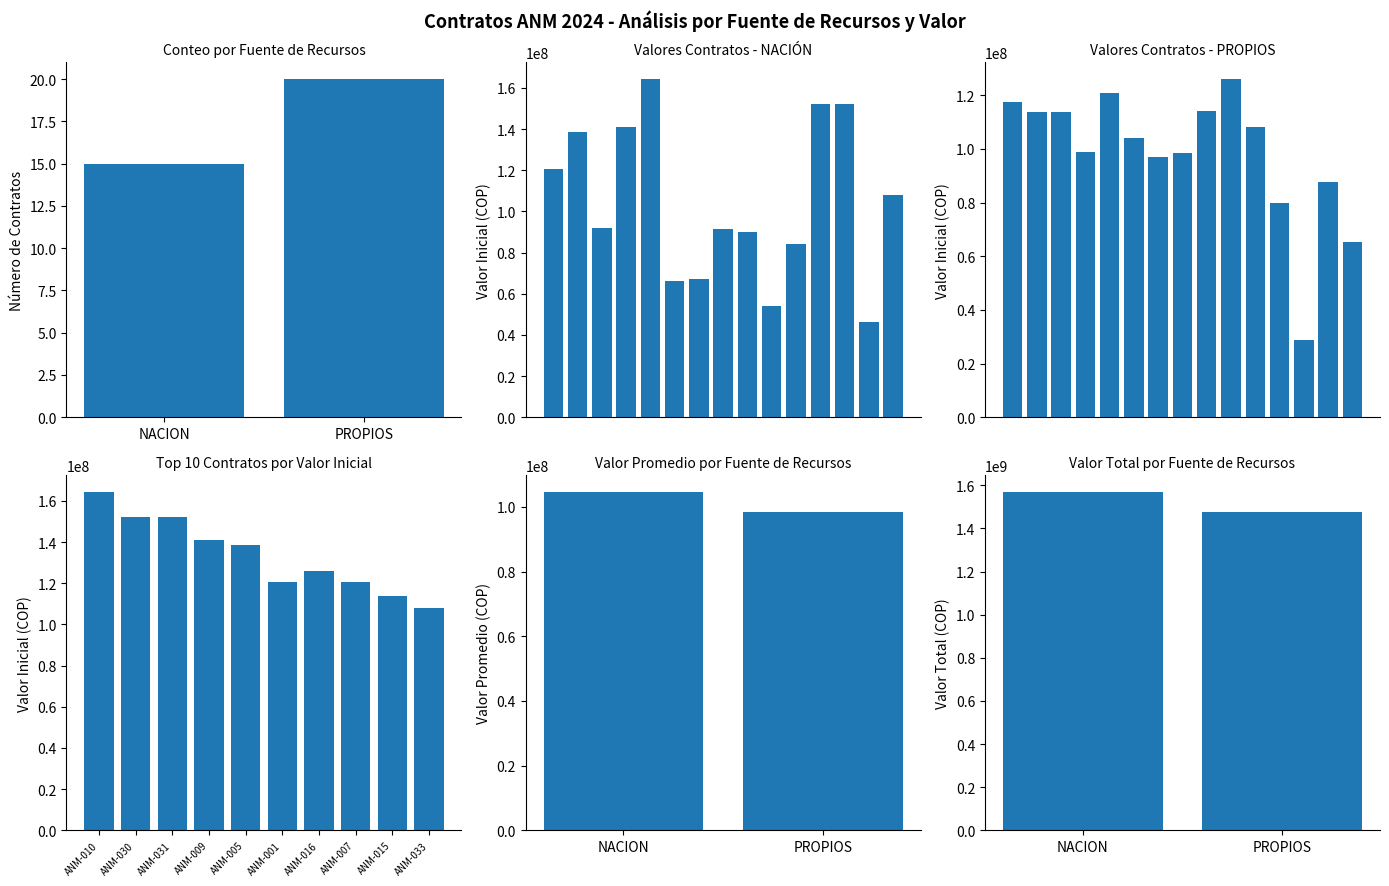

Which label corresponds to the largest value in the chart?

ANM-010